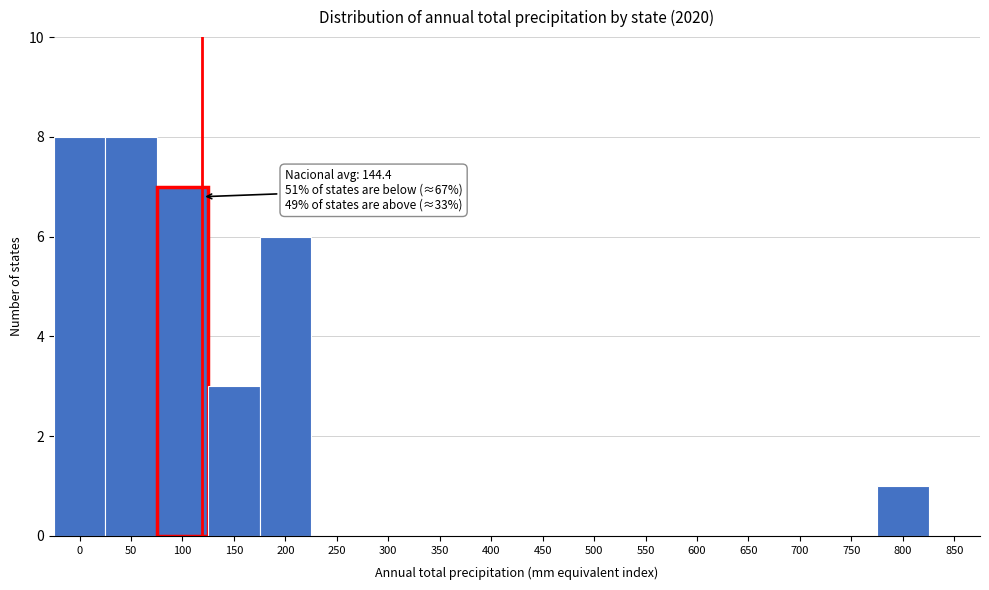

Reading left to right, what are all the values shown in this chart?

0=8	50=8	100=7	150=3	200=6	250=0	300=0	350=0	400=0	450=0	500=0	550=0	600=0	650=0	700=0	750=0	800=1	850=0